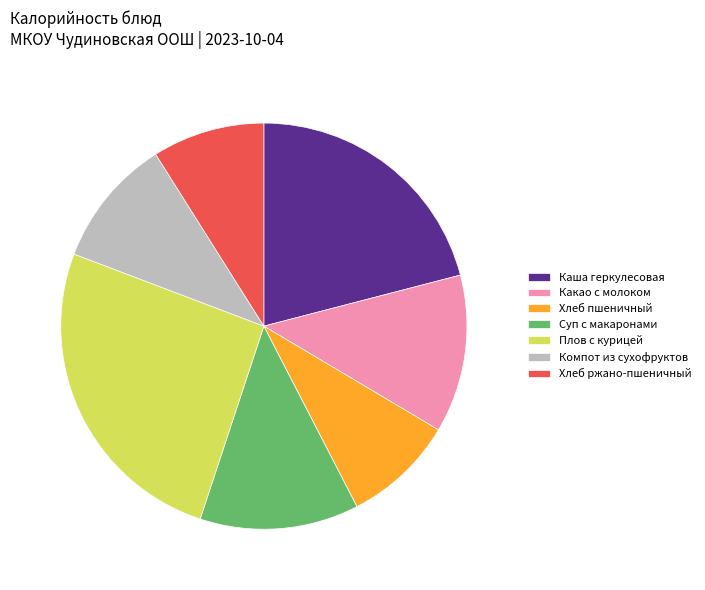

Which slice is the largest?

Плов с курицей